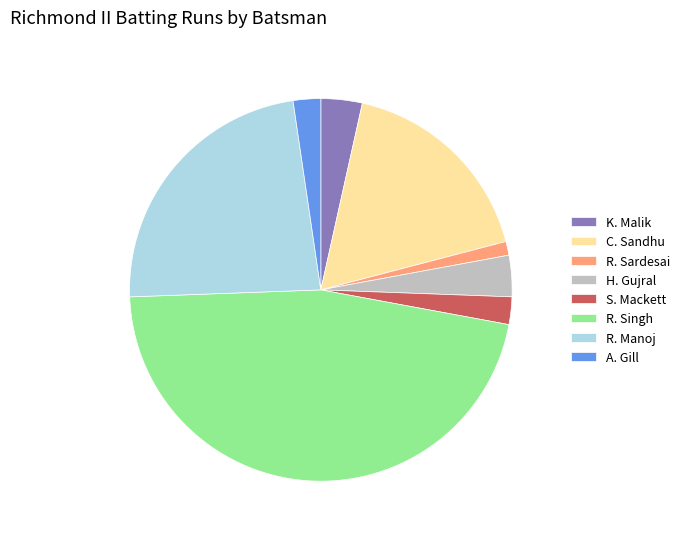

Approximately how many times larger is the value at R. Manoj compared to S. Mackett?

10.0